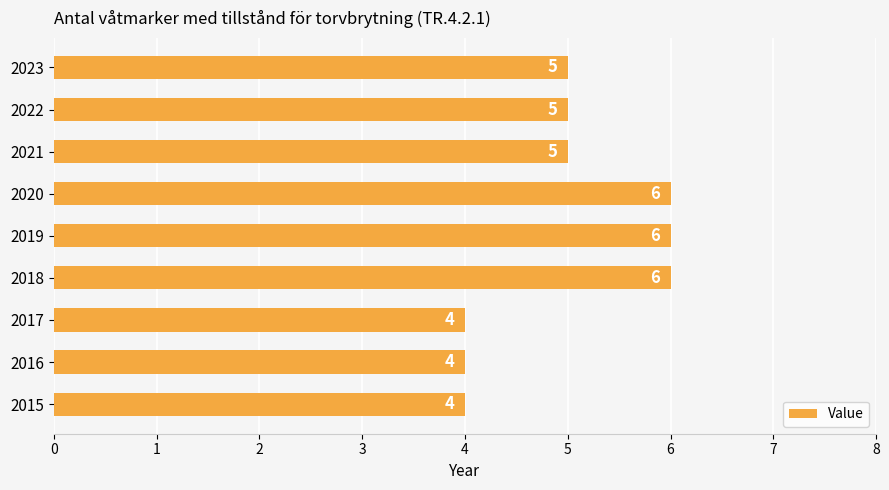

Reading bottom to top, extract all data points from this chart.

2015=4	2016=4	2017=4	2018=6	2019=6	2020=6	2021=5	2022=5	2023=5